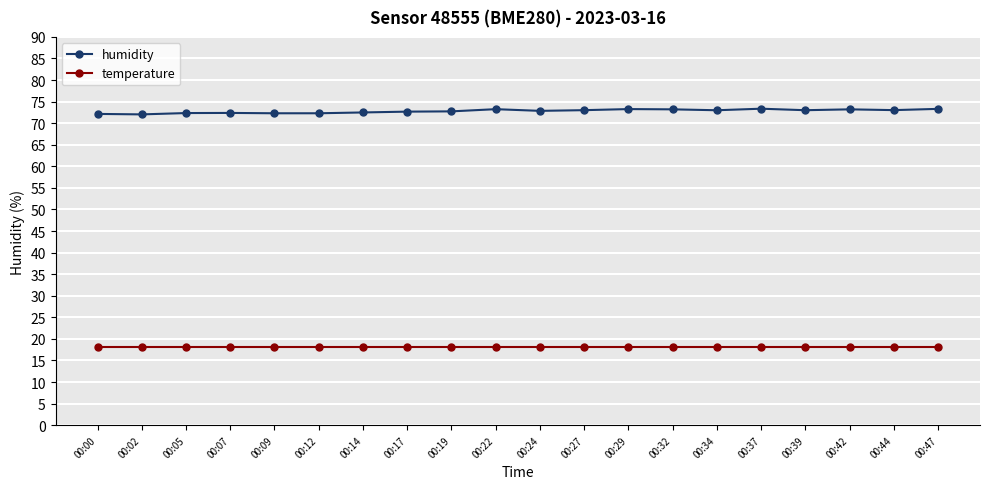

What is the minimum value shown in the chart?

18.2